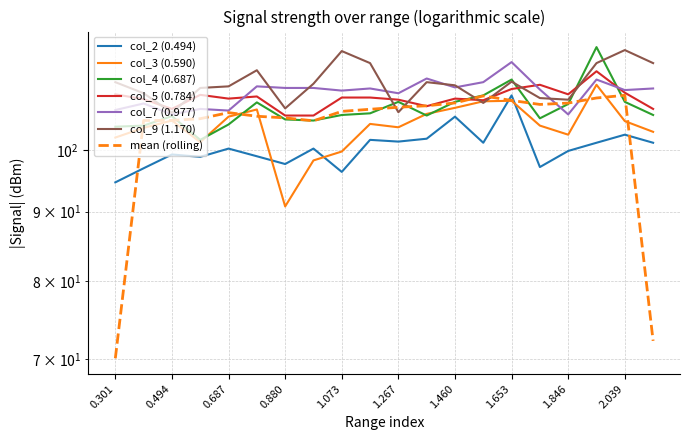

Is it true that col_3 (0.590) equals 142.2 at 1.363?

False